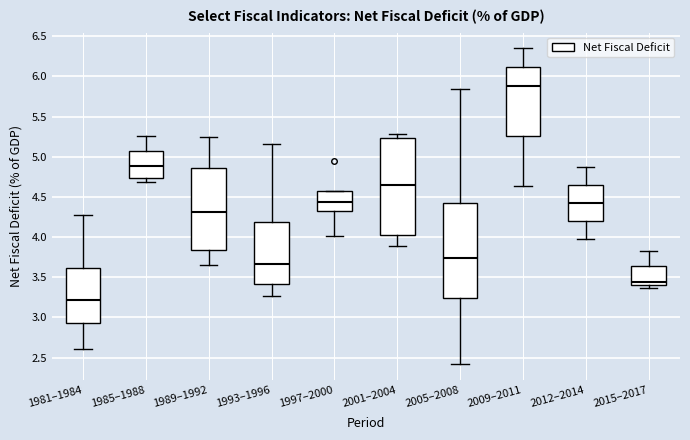

Reading left to right, transcribe this box plot: for each box, give where its median line is, the range the box spans, and where its two whiskers end, as read against the y-axis. The values are not printed on the chart, so give them approximately, as read against the axis.

1981–1984: median 3.20, box 2.95 to 3.60, whiskers 2.60 to 4.30
1985–1988: median 4.90, box 4.75 to 5.05, whiskers 4.70 to 5.25
1989–1992: median 4.30, box 3.85 to 4.85, whiskers 3.65 to 5.25
1993–1996: median 3.65, box 3.40 to 4.20, whiskers 3.25 to 5.15
1997–2000: median 4.45, box 4.35 to 4.55, whiskers 4.00 to 4.55
2001–2004: median 4.65, box 4.05 to 5.25, whiskers 3.90 to 5.30
2005–2008: median 3.75, box 3.25 to 4.40, whiskers 2.40 to 5.85
2009–2011: median 5.90, box 5.25 to 6.10, whiskers 4.65 to 6.35
2012–2014: median 4.40, box 4.20 to 4.65, whiskers 3.95 to 4.85
2015–2017: median 3.45, box 3.40 to 3.65, whiskers 3.35 to 3.85